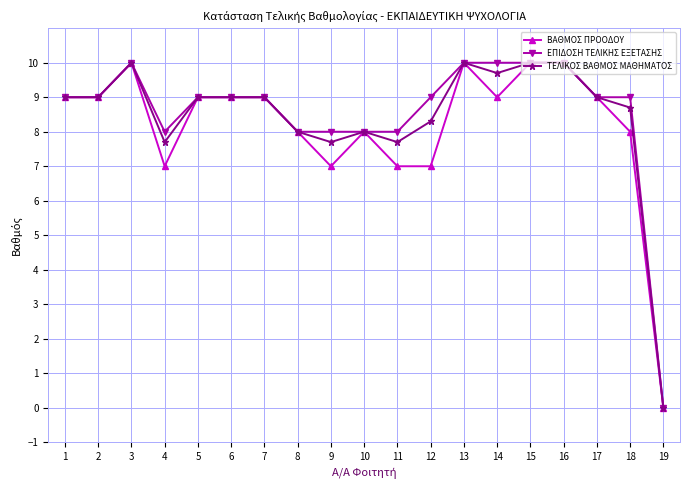

What is the value of the ΒΑΘΜΟΣ ΠΡΟΟΔΟΥ point at the 13th from the left?

10.0